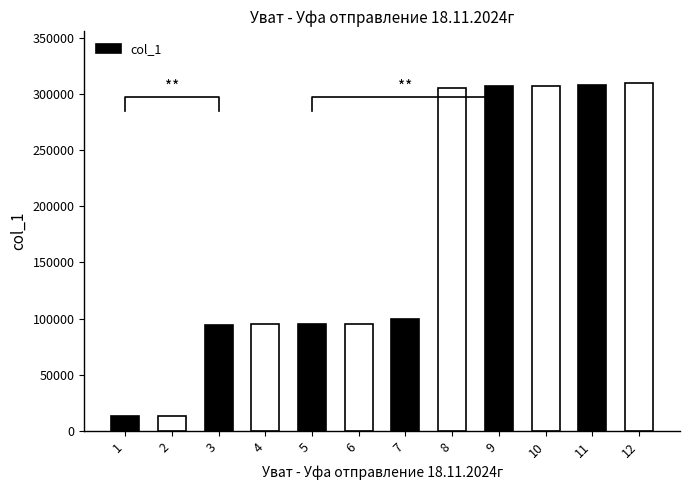

Reading left to right, list all the values displayed in this chart.

13260	13670	94262	94978	95026	95233	99822	305470	306751	306971	308121	309127